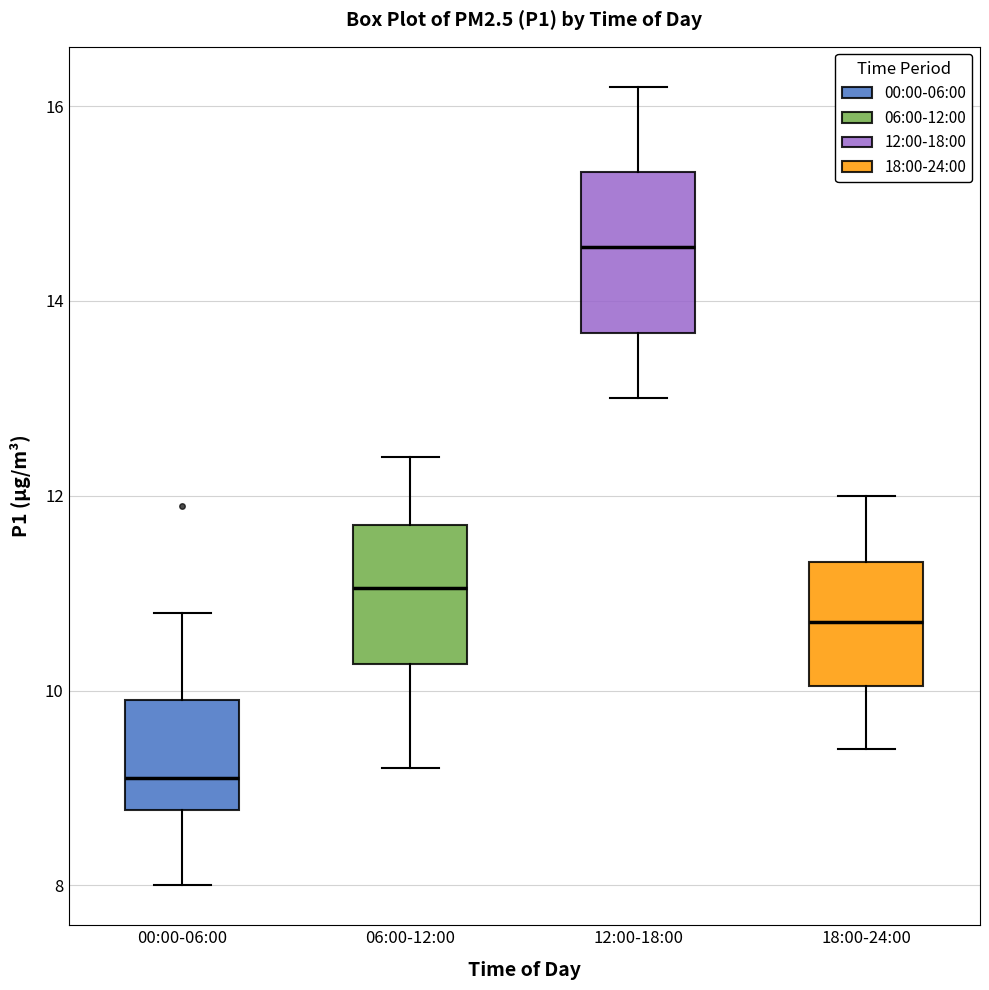

Reading left to right, transcribe this box plot: for each box, give where its median line is, the range the box spans, and where its two whiskers end, as read against the y-axis. The values are not printed on the chart, so give them approximately, as read against the axis.

00:00-06:00: median 9.2, box 8.8 to 10.0, whiskers 8.0 to 10.8
06:00-12:00: median 11.0, box 10.2 to 11.8, whiskers 9.2 to 12.4
12:00-18:00: median 14.6, box 13.6 to 15.4, whiskers 13.0 to 16.2
18:00-24:00: median 10.8, box 10.0 to 11.4, whiskers 9.4 to 12.0